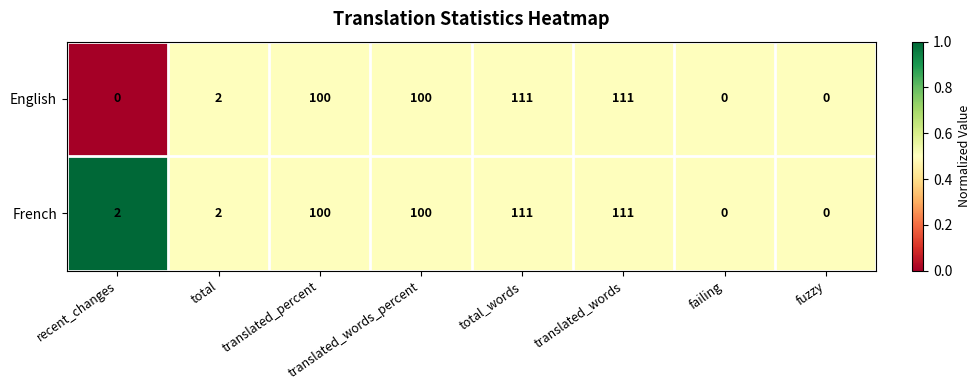

The English series shows 3 at total. True or false?

False